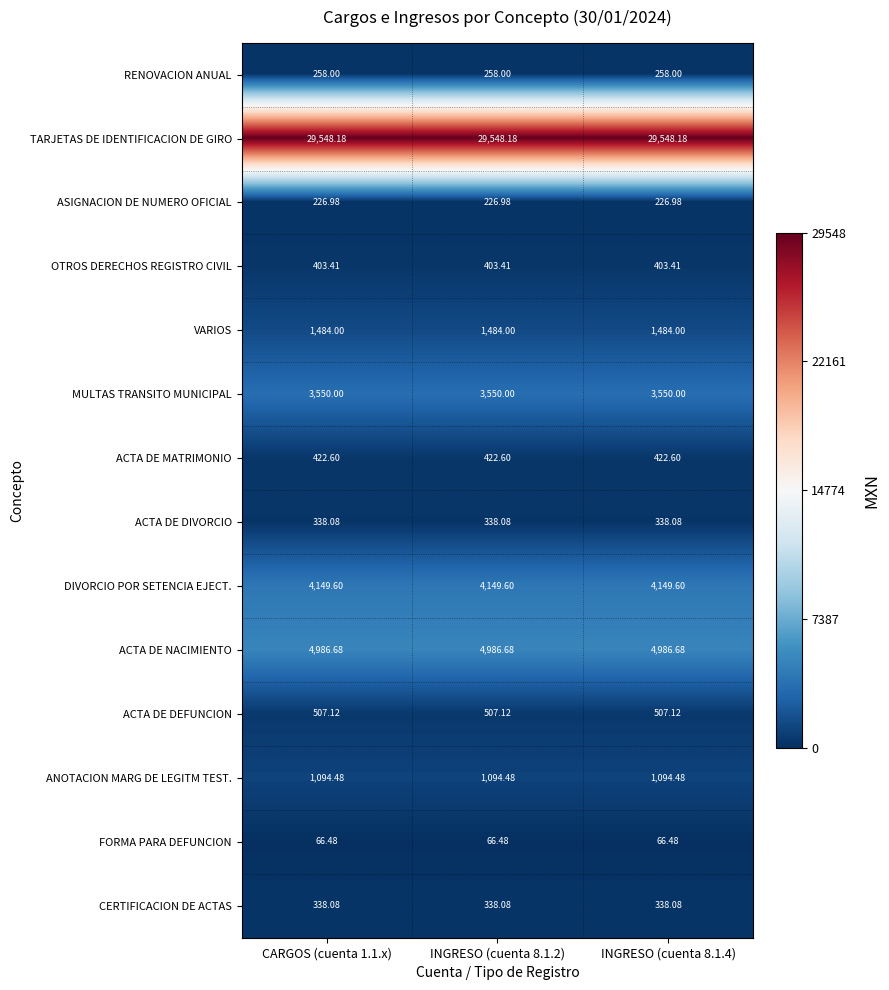

Is the value of ANOTACION MARG DE LEGITM TEST. at CARGOS (cuenta 1.1.x) greater than the value of DIVORCIO POR SETENCIA EJECT. at CARGOS (cuenta 1.1.x)?

No